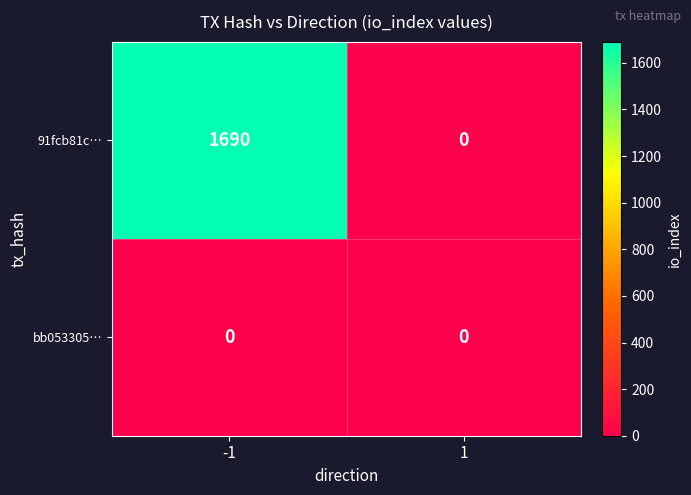

What is the sum of all 91fcb81c… values?

1690